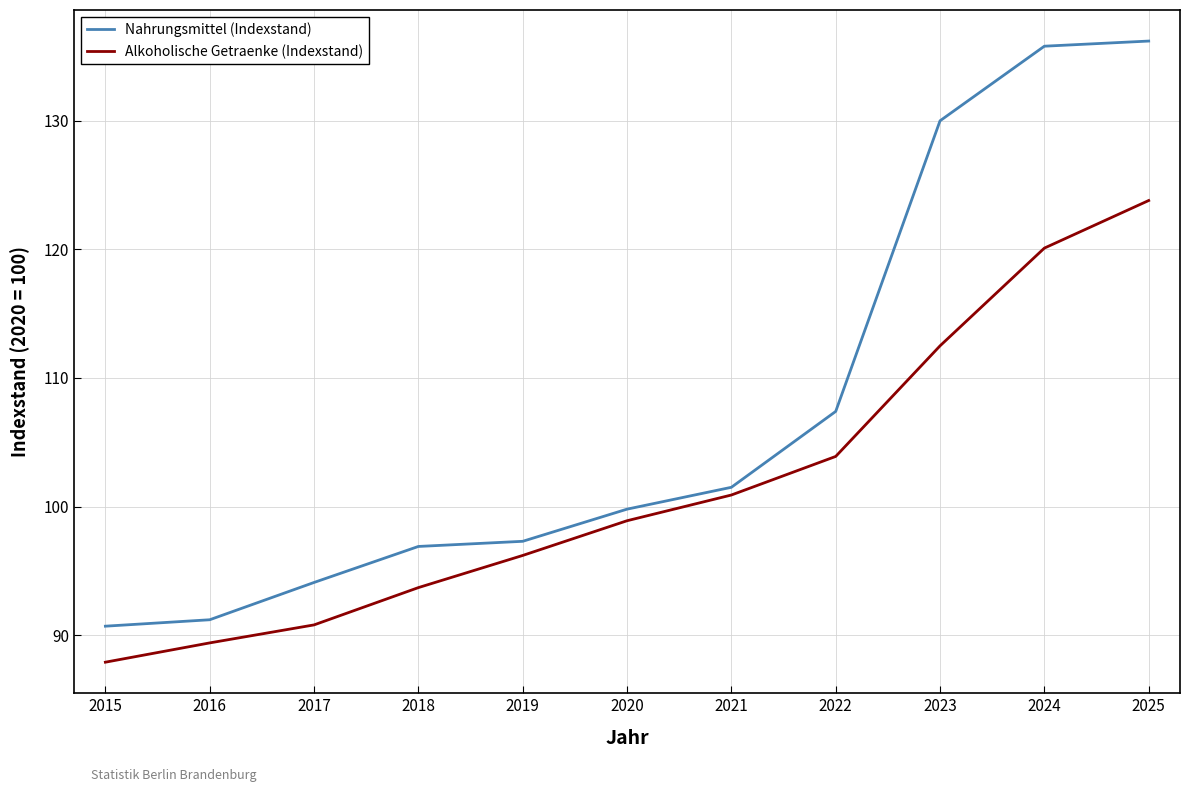

True or false: Nahrungsmittel (Indexstand) and Alkoholische Getraenke (Indexstand) cross at least once.

False